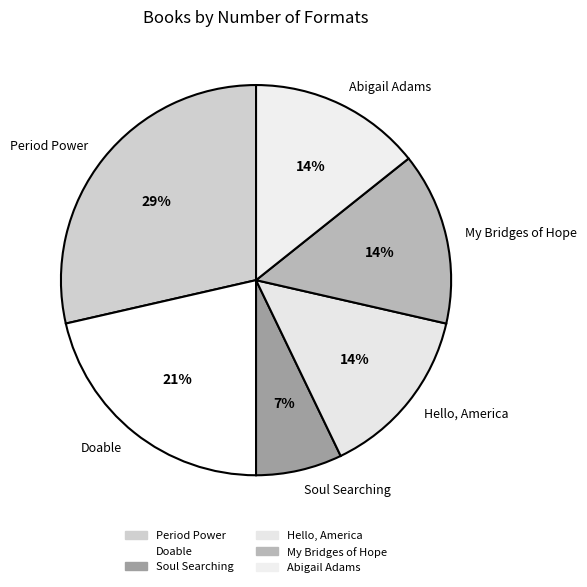

True or false: Period Power accounts for 29% of the total.

True